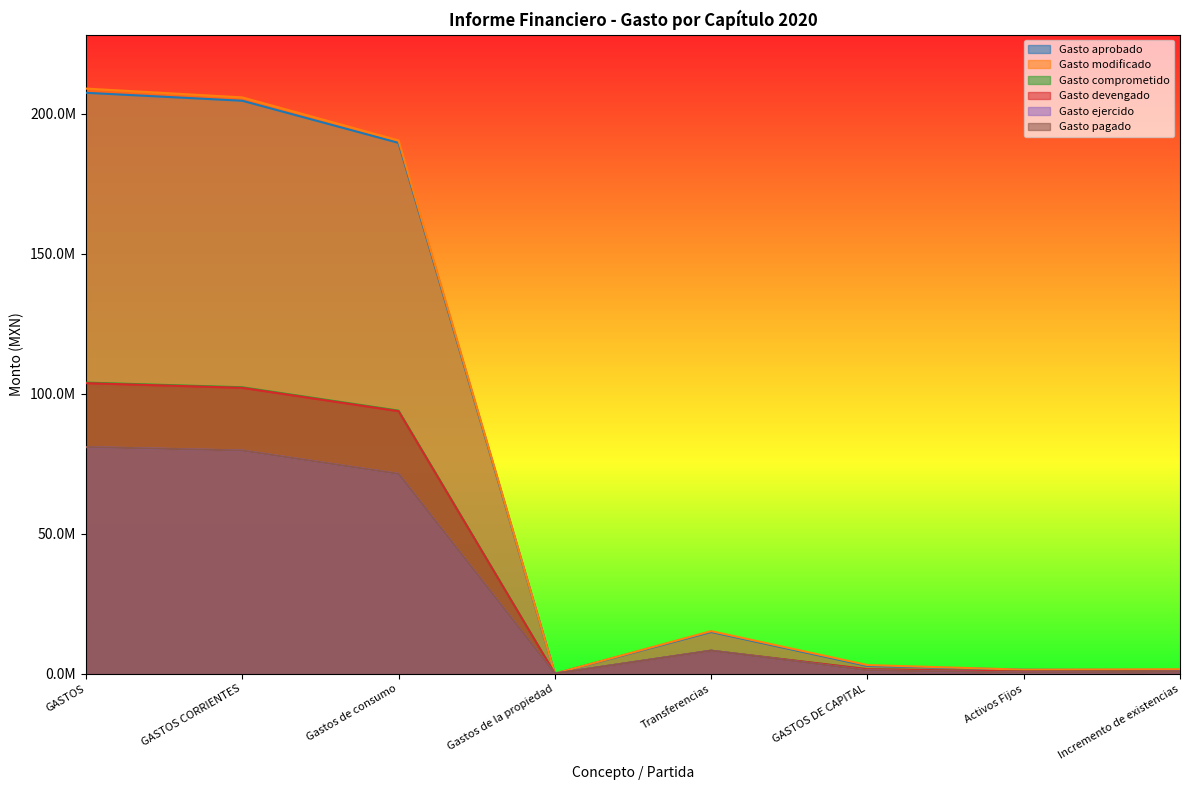

What is the smallest value displayed?

67738.8